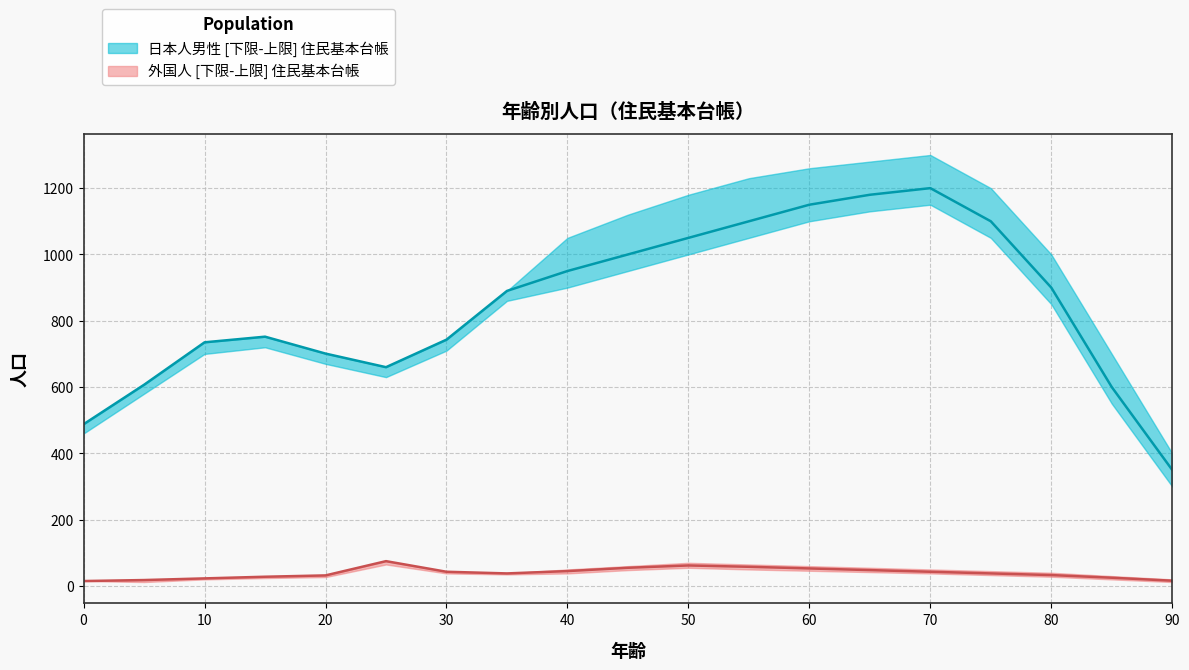

What is the difference between the 日本人男（下限） values at 15歳 and 50歳?

280